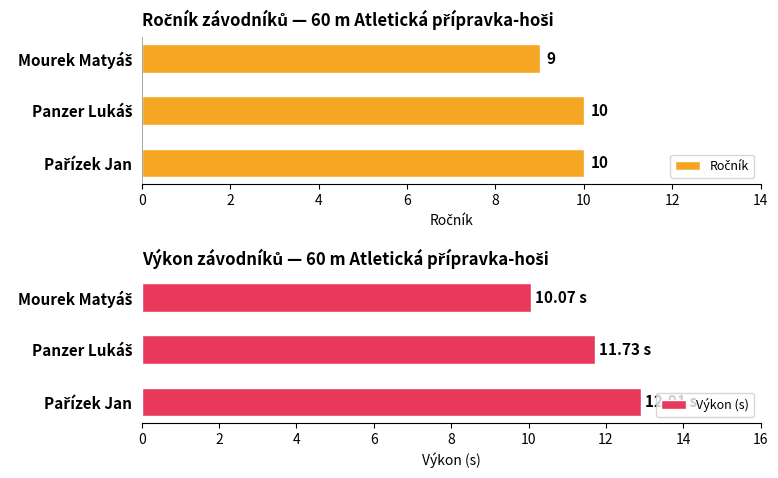

How many values in the Výkon (s) series exceed 11?

2